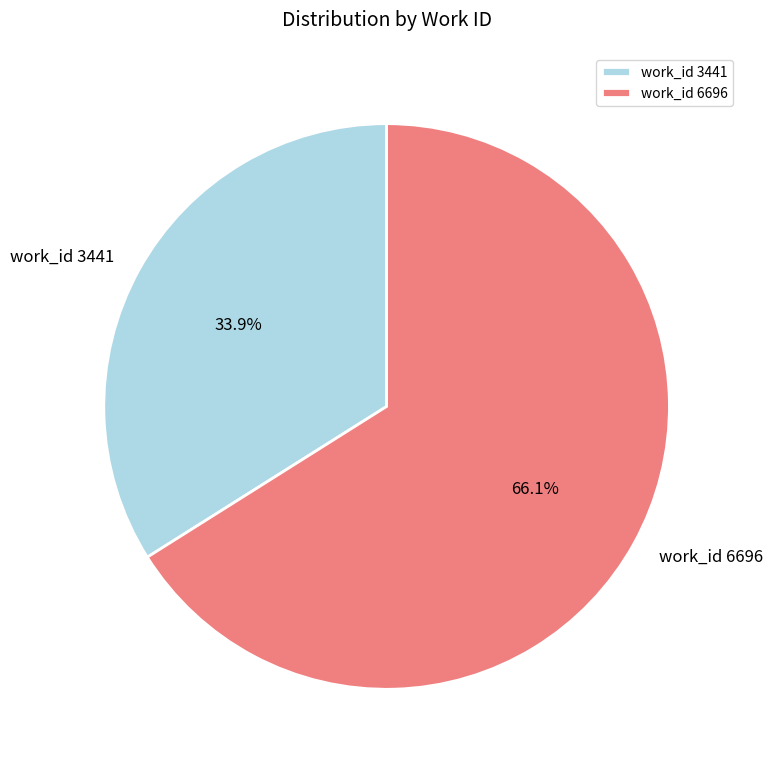

What is the ratio of the value at work_id 3441 to the value at work_id 6696?

0.5